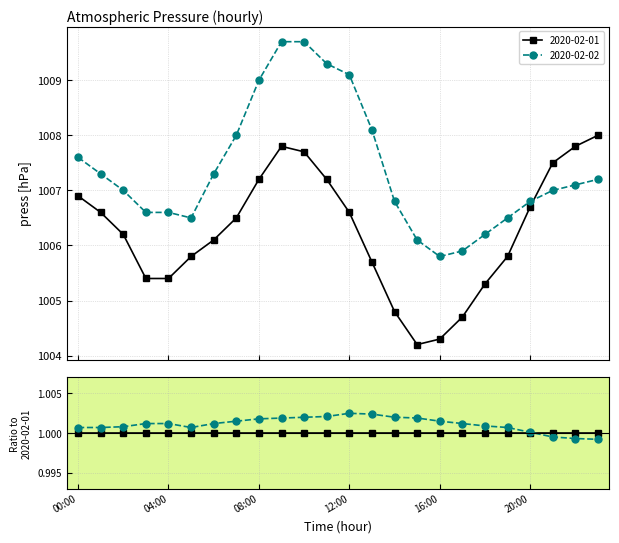

Which series has the largest total across all categories?

2020-02-02